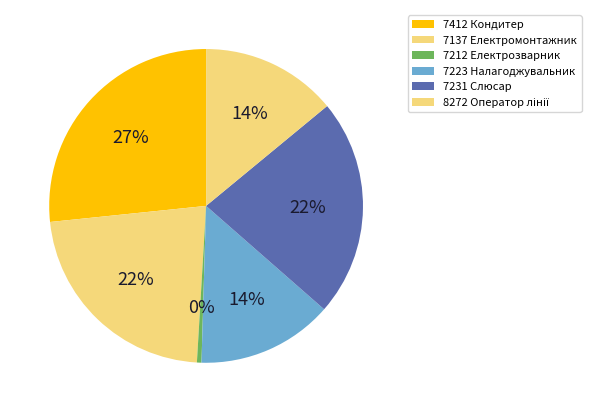

Is there a majority slice in this chart?

No